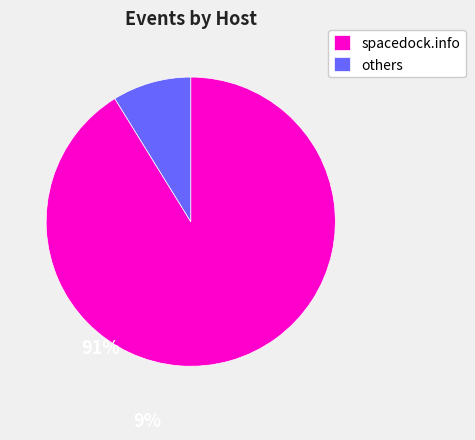

Does any single category account for the majority?

Yes